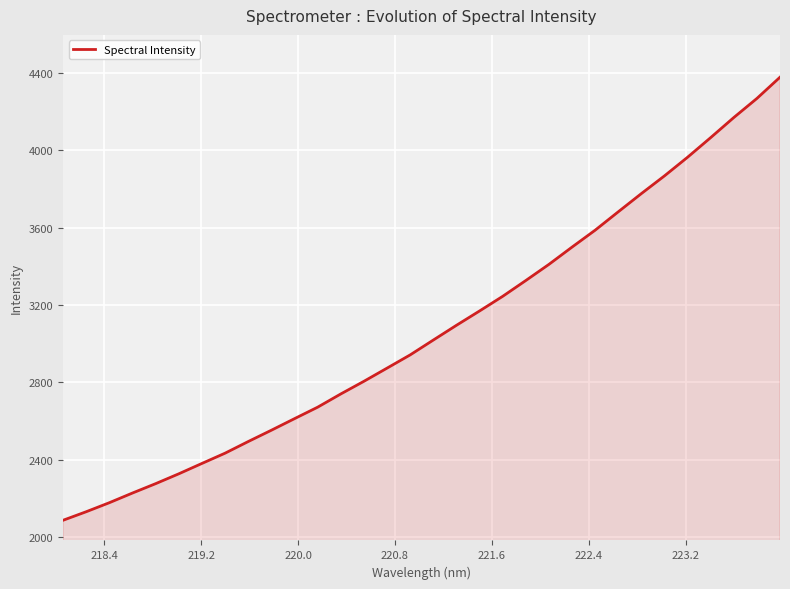

True or false: the data has more than 0 interior local peaks.

False